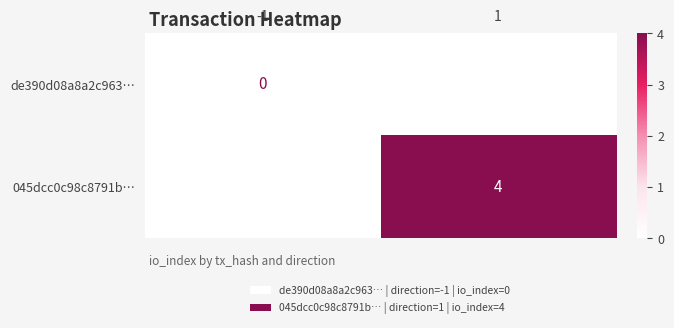

Is it true that 045dcc0c98c8791b… equals 4 at 1?

True